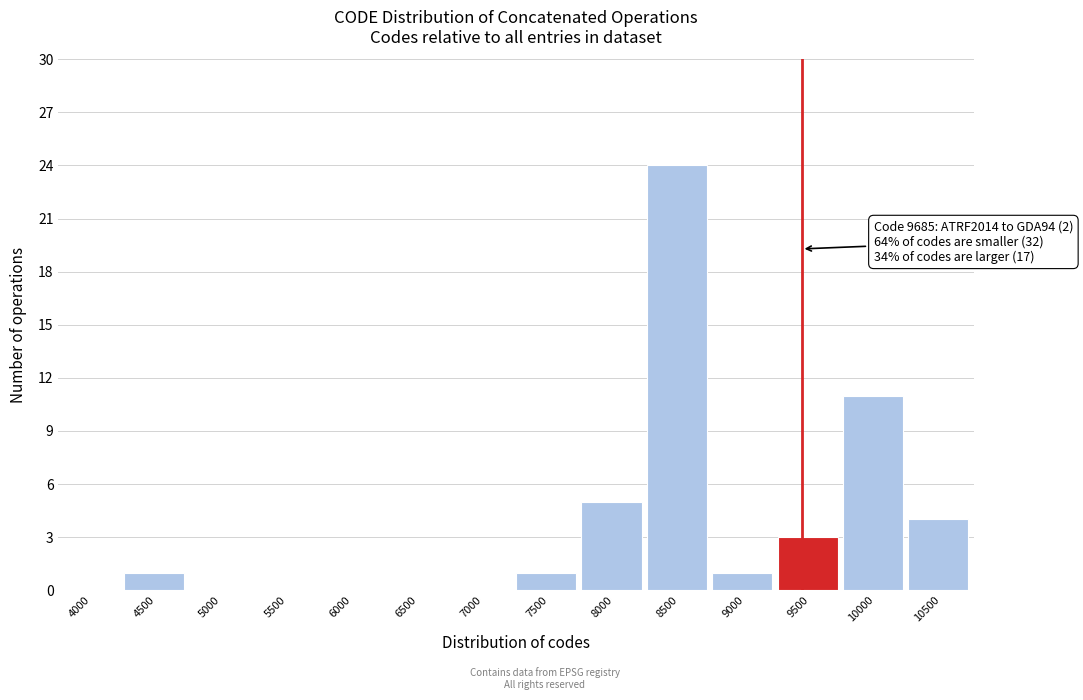

Reading right to left, list all the values displayed in this chart.

10500=4	10000=11	9500=3	9000=1	8500=24	8000=5	7500=1	7000=0	6500=0	6000=0	5500=0	5000=0	4500=1	4000=0